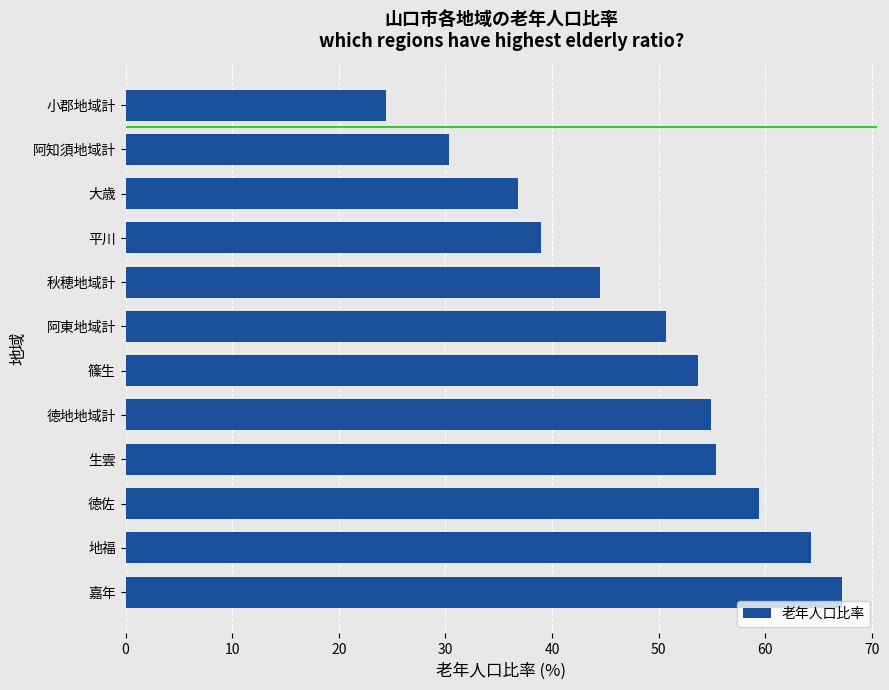

Which label corresponds to the smallest value in the chart?

小郡地域計